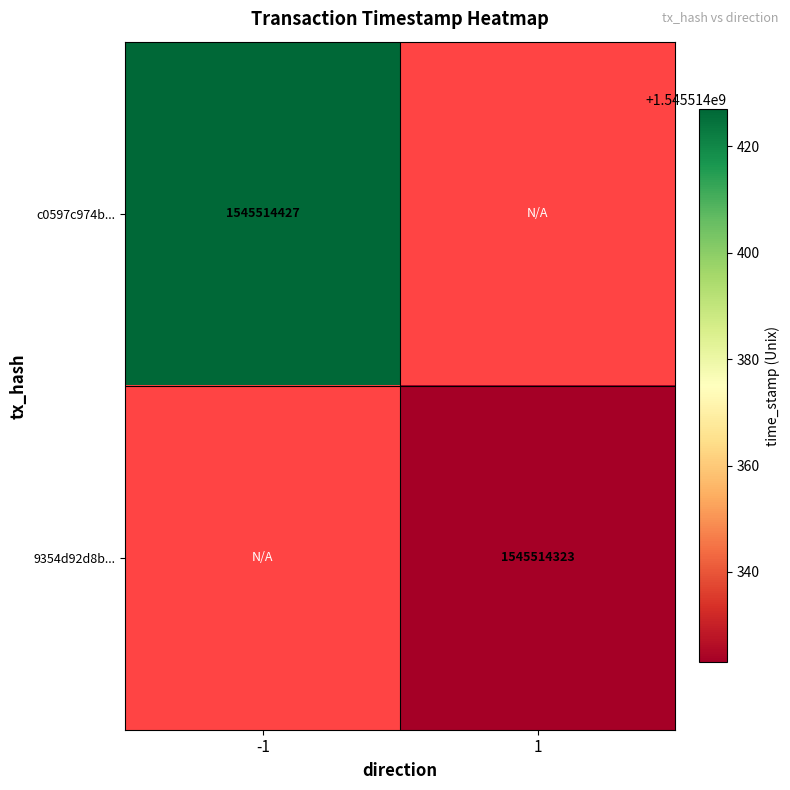

Count the number of data series in this chart.

2